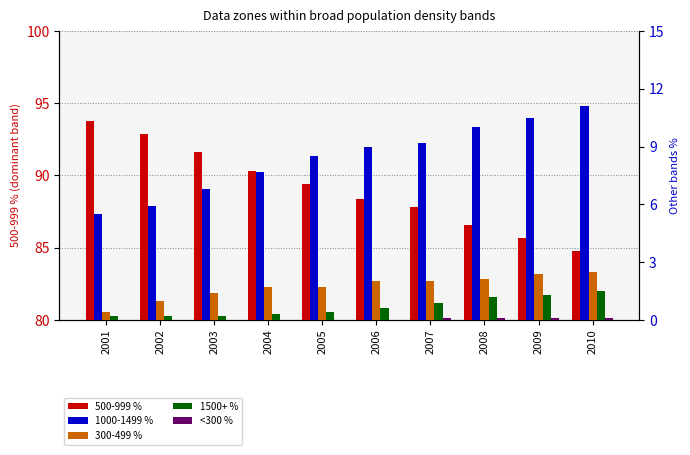

What is the value of the 1500+ % bar at the 8th from the left?

1.2